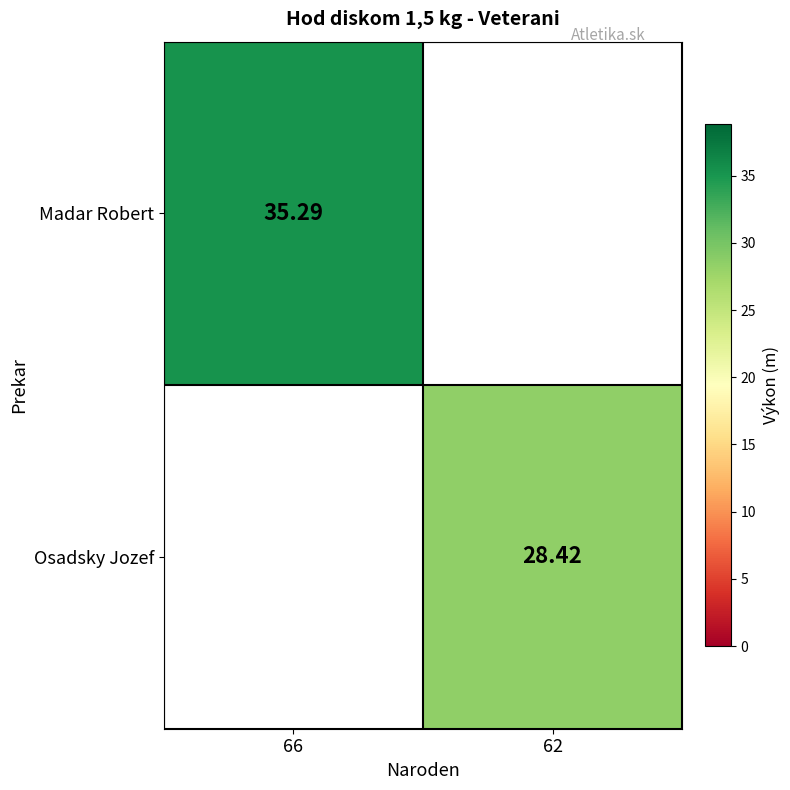

Is the value of Osadsky Jozef at 62 greater than the value of Madar Robert at 66?

No